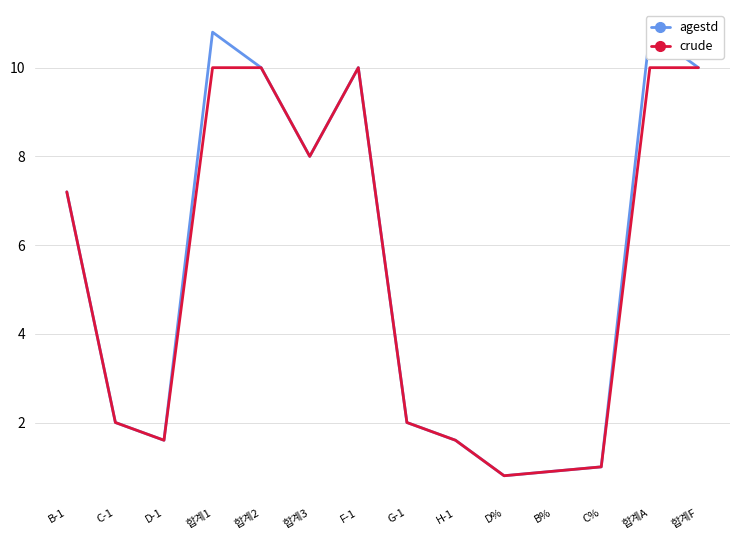

What is the total value across all series at 합계A?

20.8